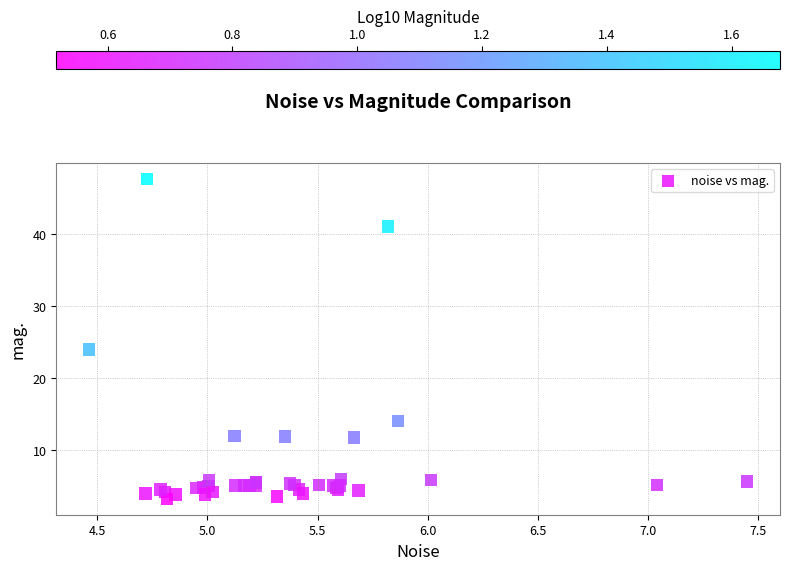

What Y value in the scatter plot is closest to 25?

24.0